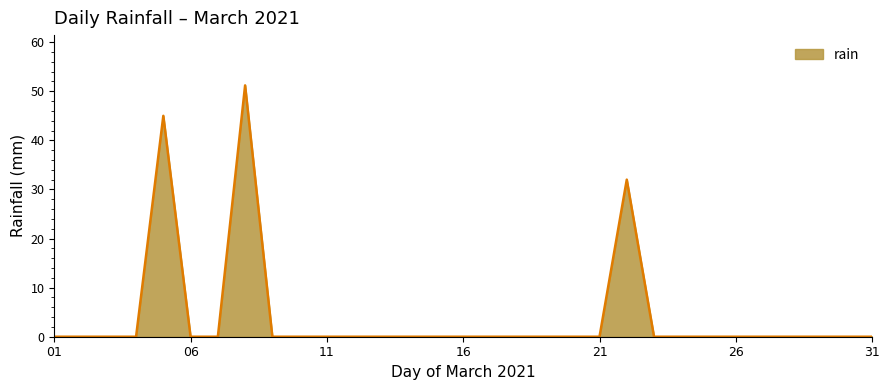

What is the maximum value shown in the chart?

51.2